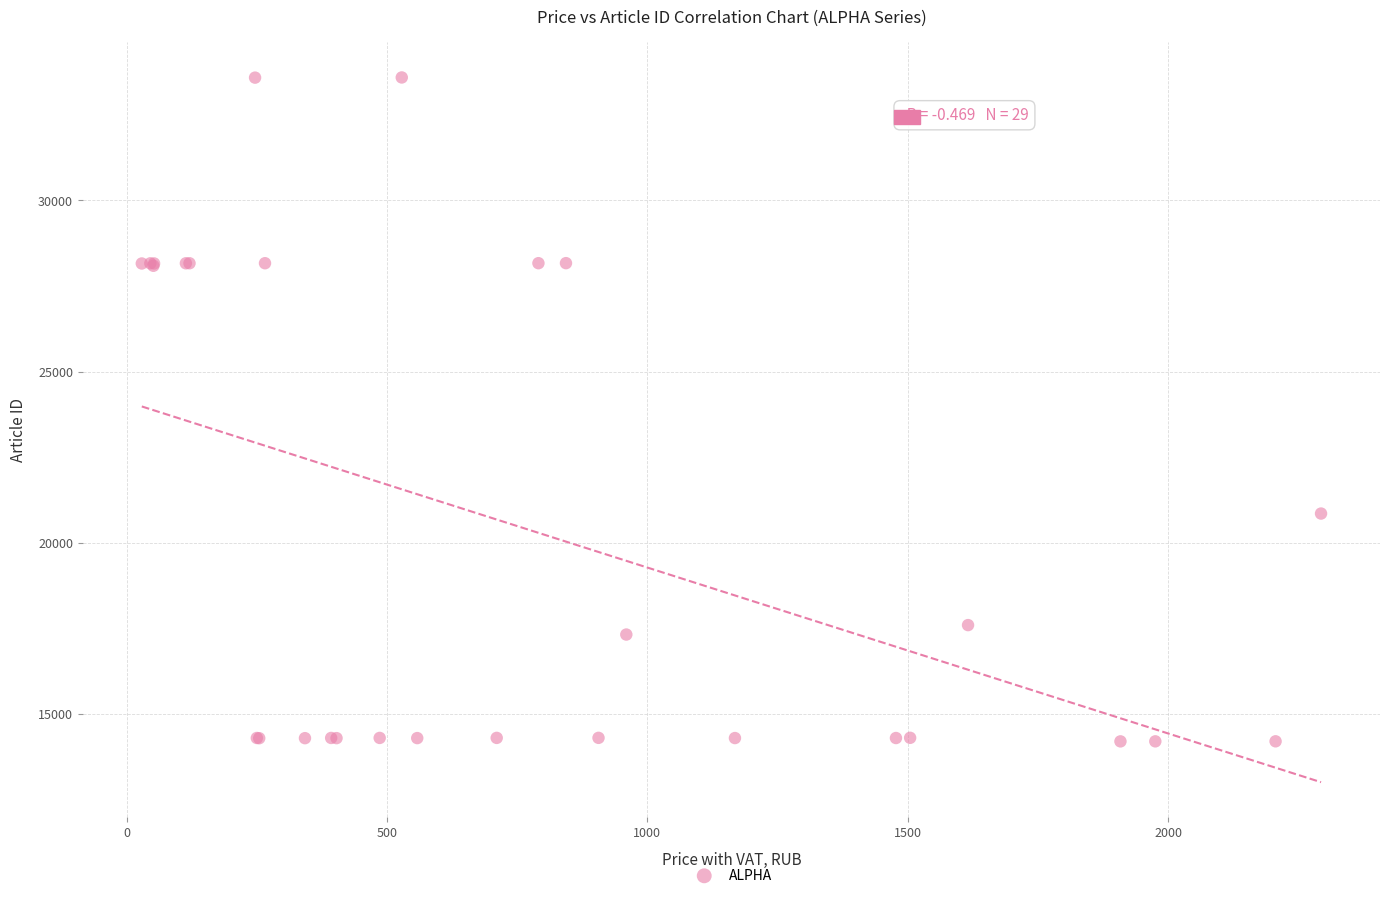

What Y value in the scatter plot is closest to 23892?

20848